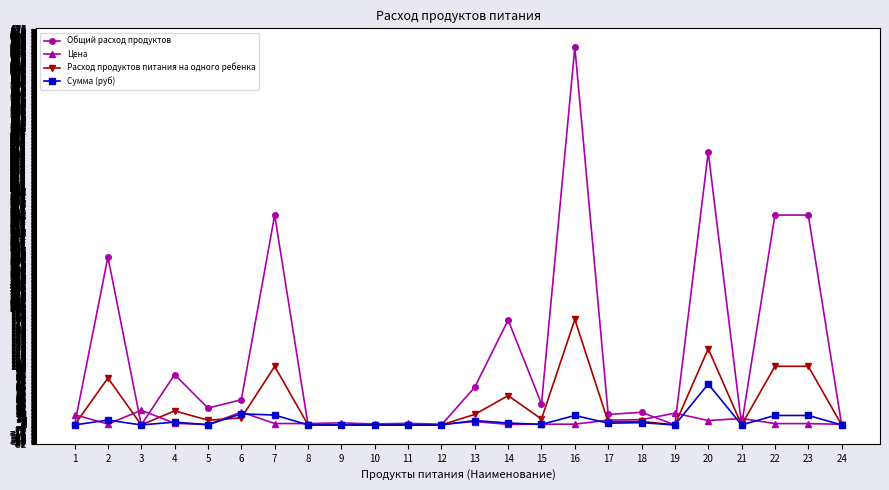

At which category is the sum across all series the highest?

16